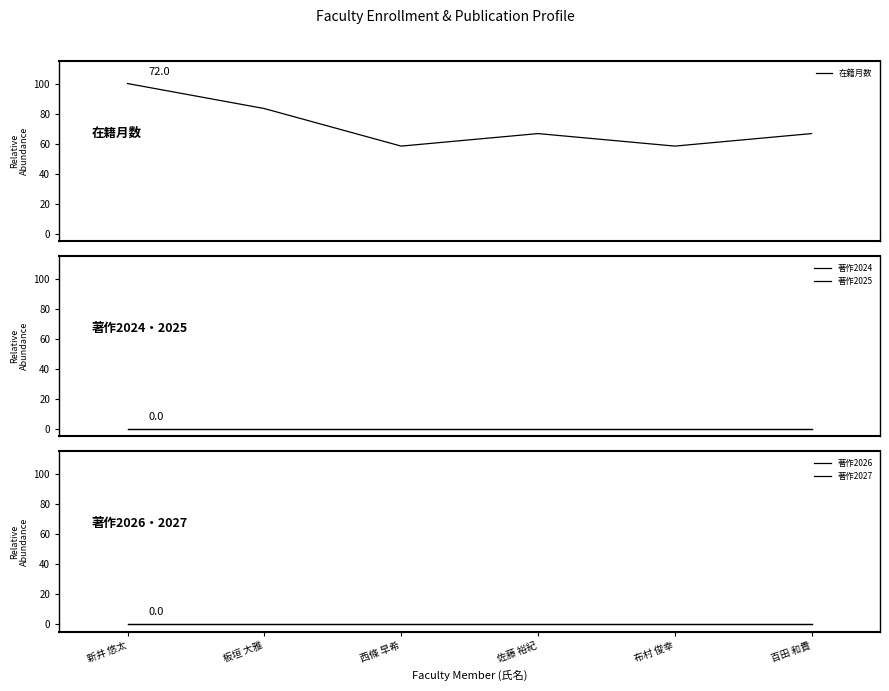

Rank the categories by 在籍月数 value from highest to lowest.

新井 悠太, 板垣 大雅, 佐藤 裕紀, 百田 和貴, 西條 早希, 布村 俊幸